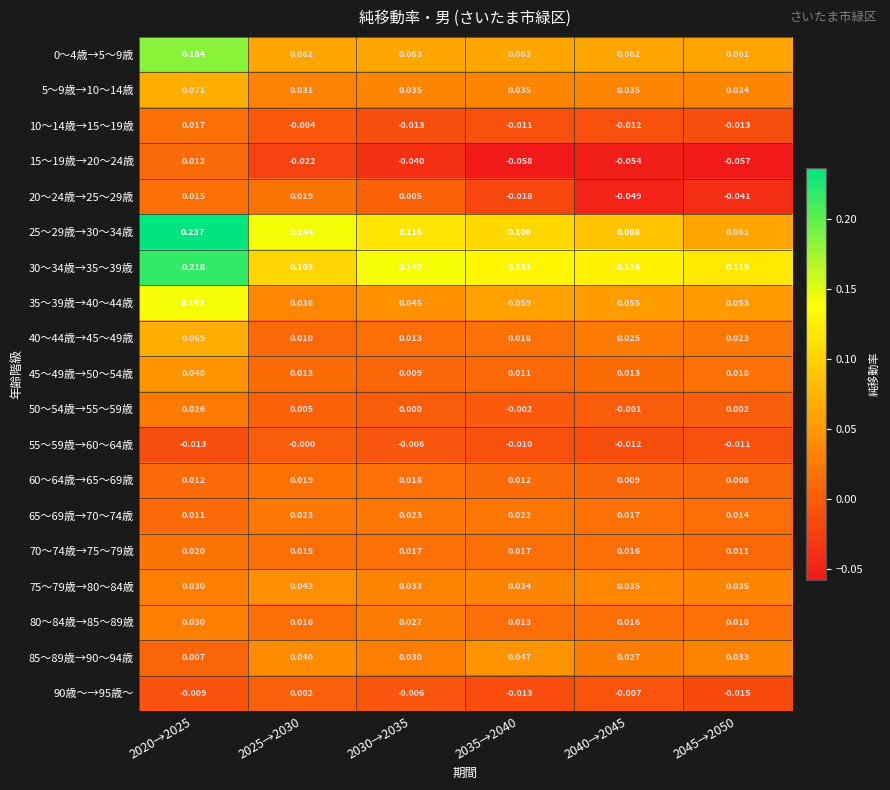

Is the value of 60～64歳→65～69歳 at 2030→2035 greater than the value of 40～44歳→45～49歳 at 2020→2025?

No